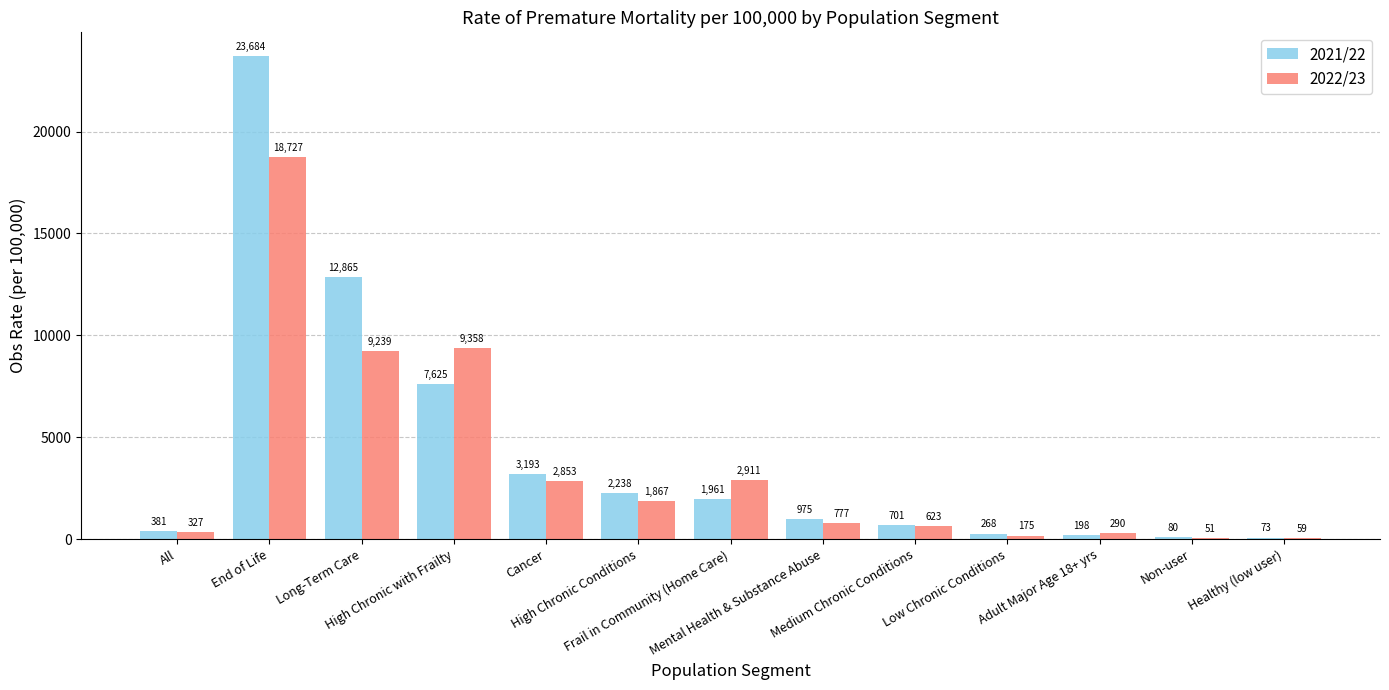

Which series has the widest spread of values?

2021/22